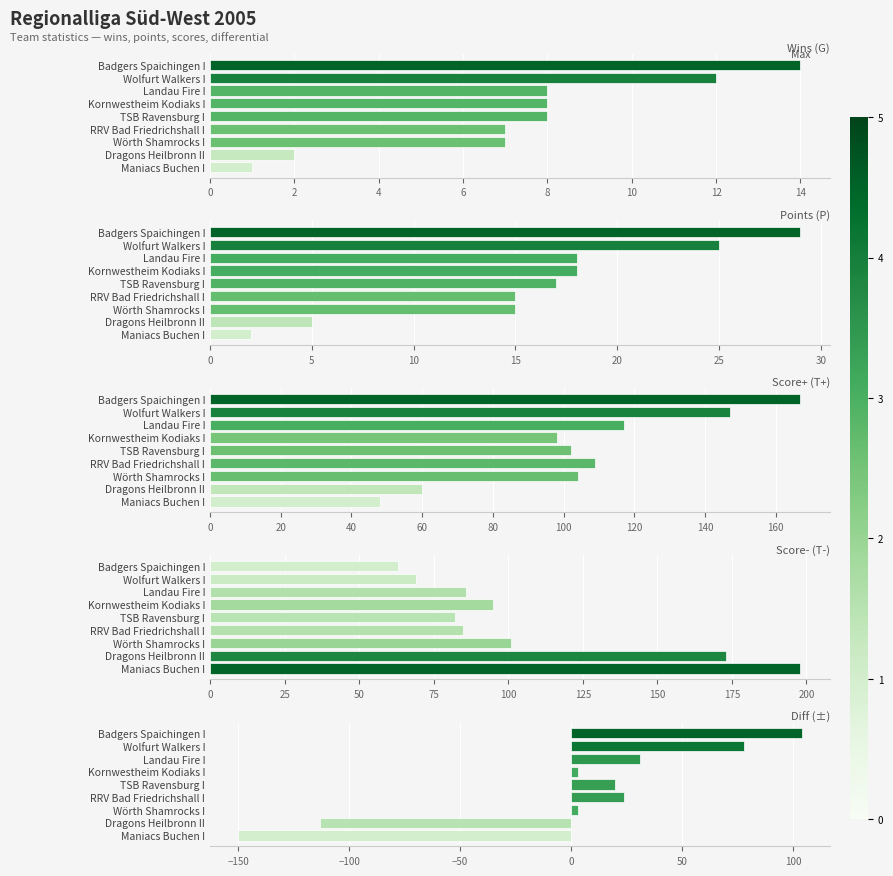

What is the approximate value of Score- (T-) at Wolfurt Walkers I, to the nearest 10?

70